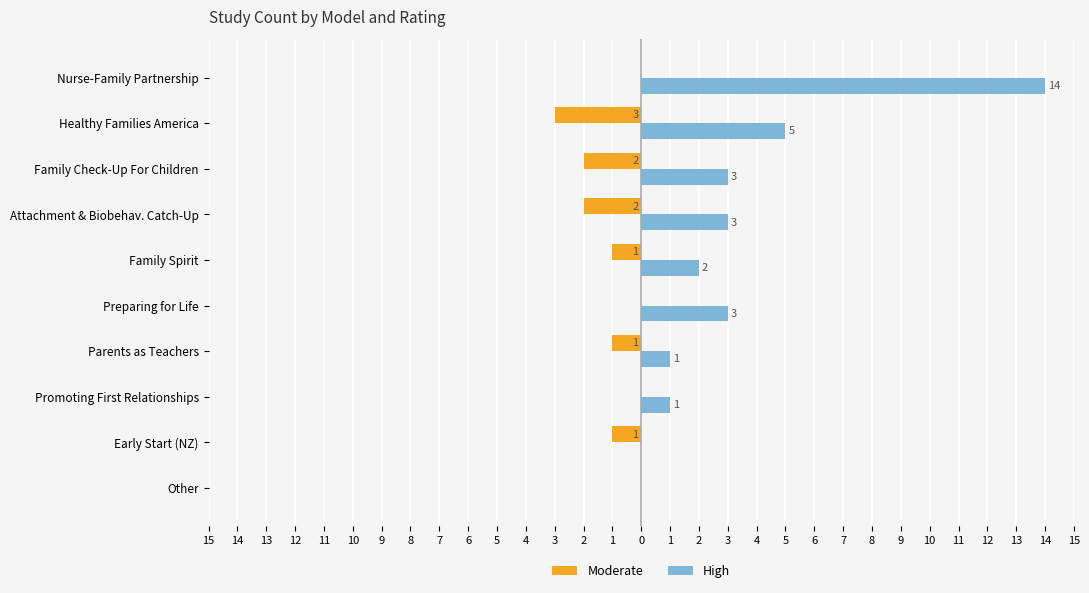

How many bars are there in each group?

2